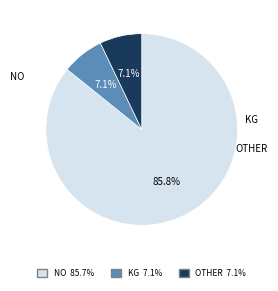

Does any single category account for the majority?

Yes